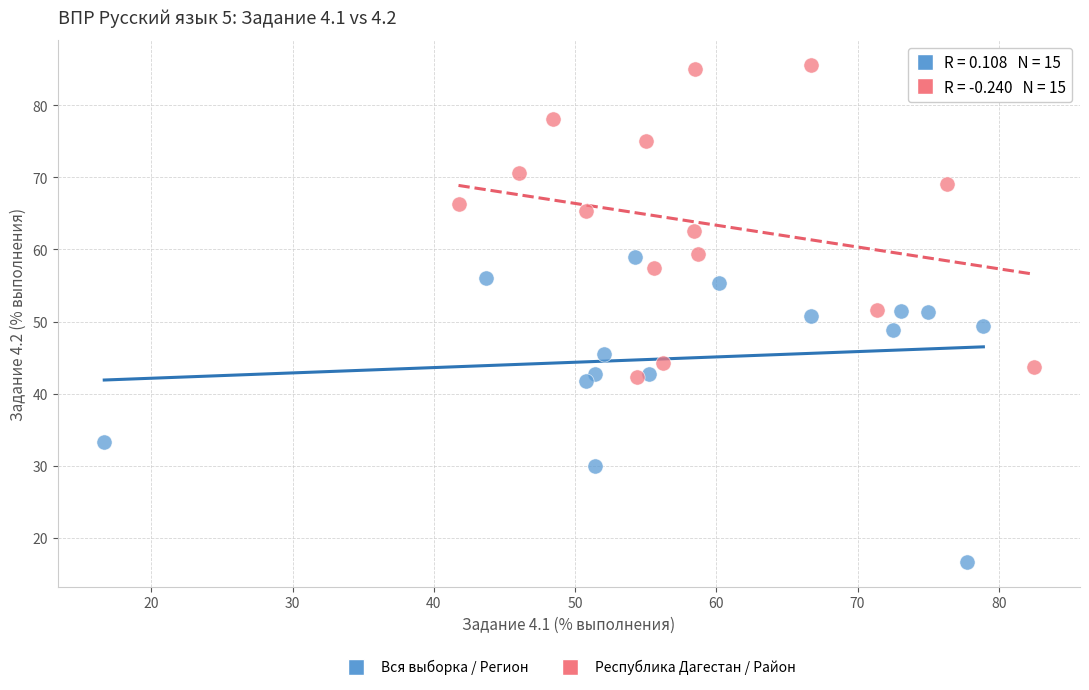

Which series has the widest spread of Y values?

Республика Дагестан / Район